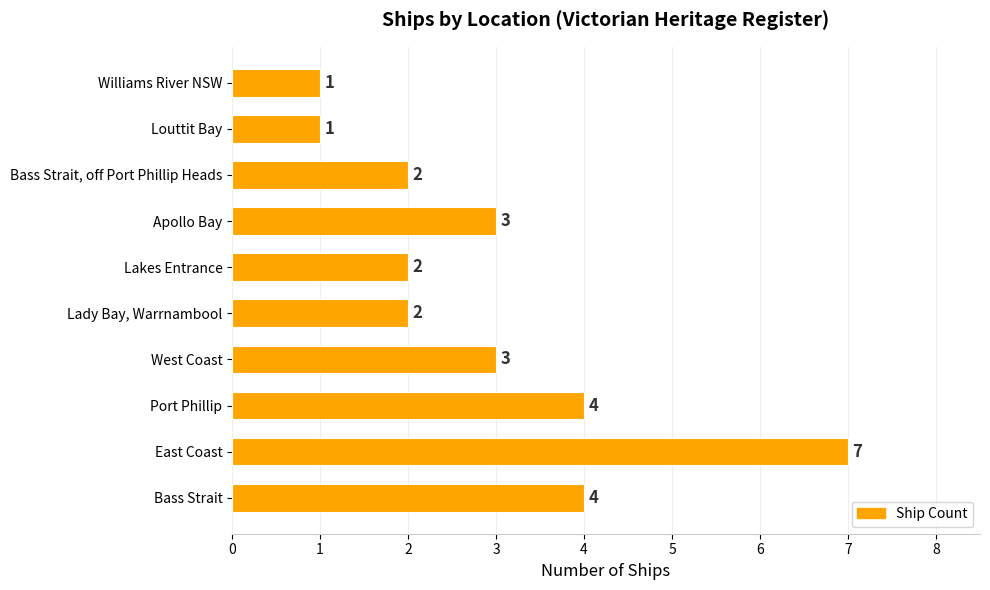

Which label corresponds to the largest value in the chart?

East Coast